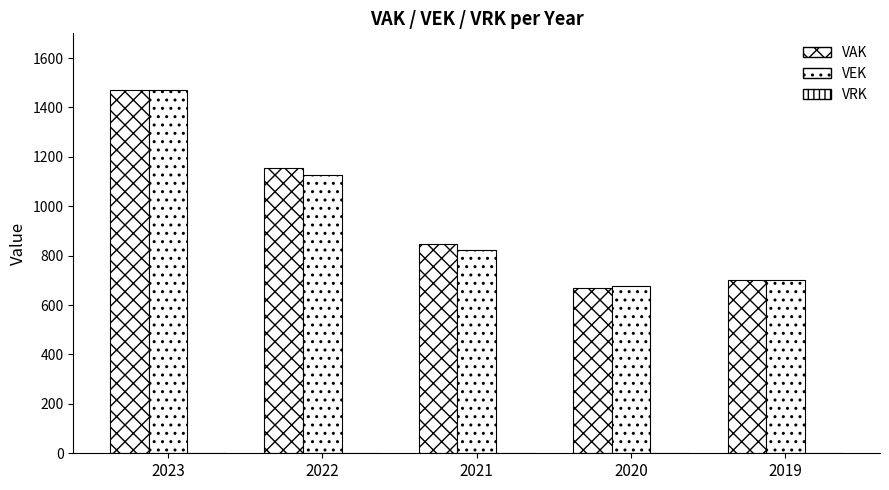

What is the spread (max minus min) of values at 2021?

847